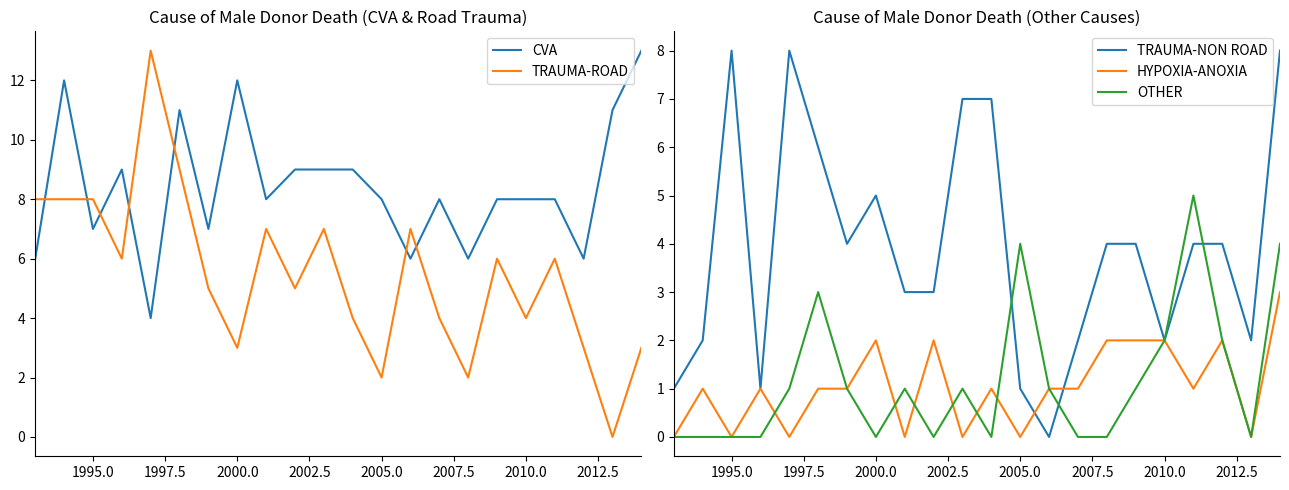

The value of HYPOXIA-ANOXIA at 2000.0 is 1. True or false?

False